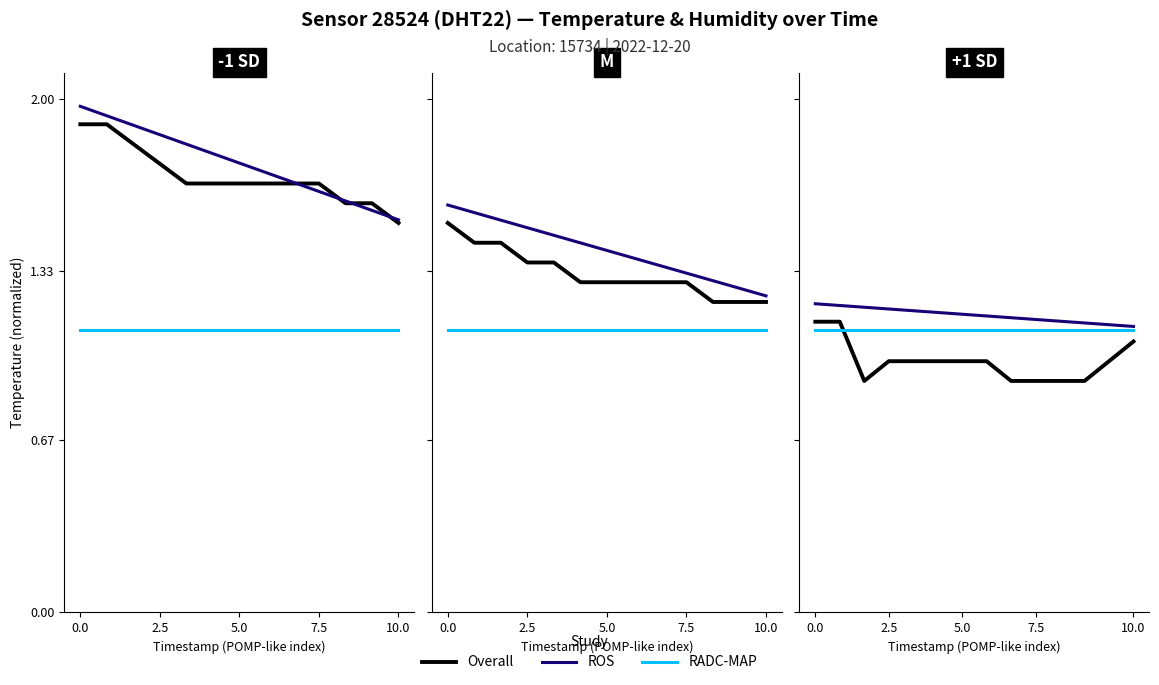

Is the value of ROS at 6 greater than the value of Overall at 7?

Yes